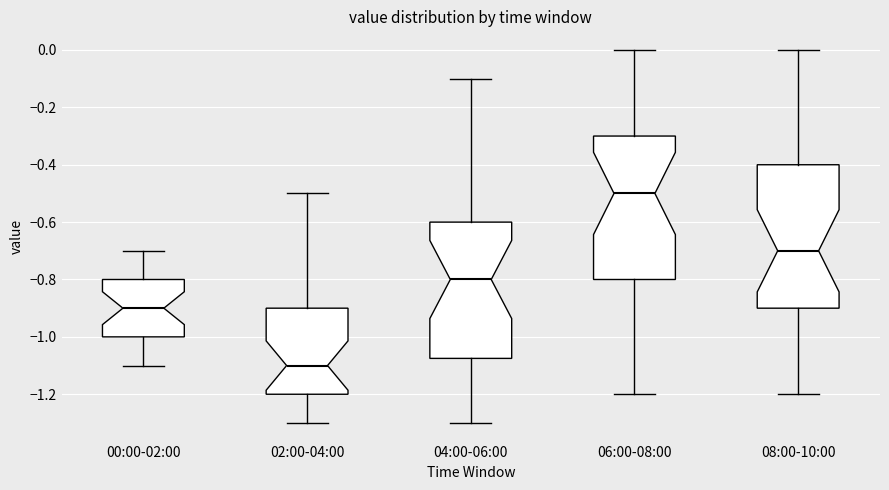

Which box has the lowest median line?

02:00-04:00